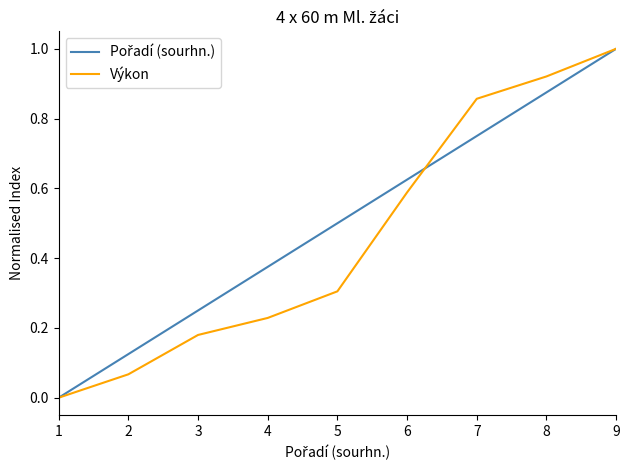

Between 4 and 6, which series saw the biggest shift?

Výkon